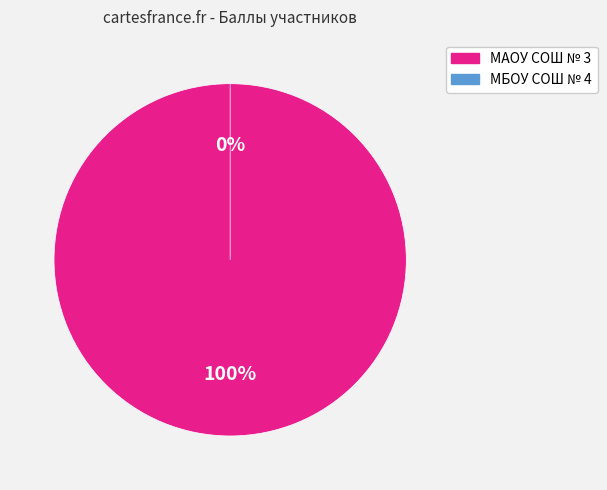

Is the sum of МАОУ СОШ № 3 (Салахова А. Р.) and МБОУ СОШ № 4 (Чепайкина В. С.) greater than half?

Yes